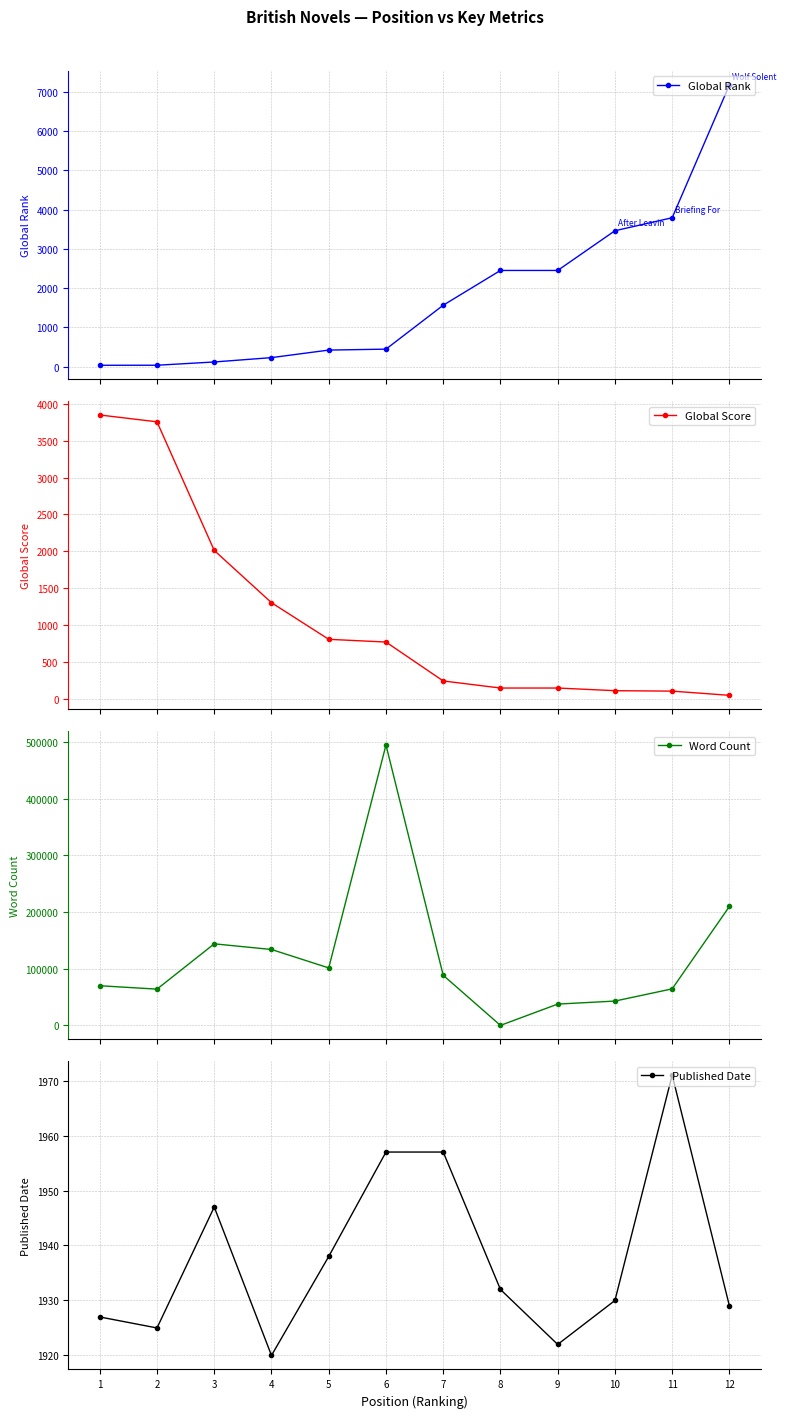

In Word Count, how many points are higher than both neighbors (excluding endpoints)?

2